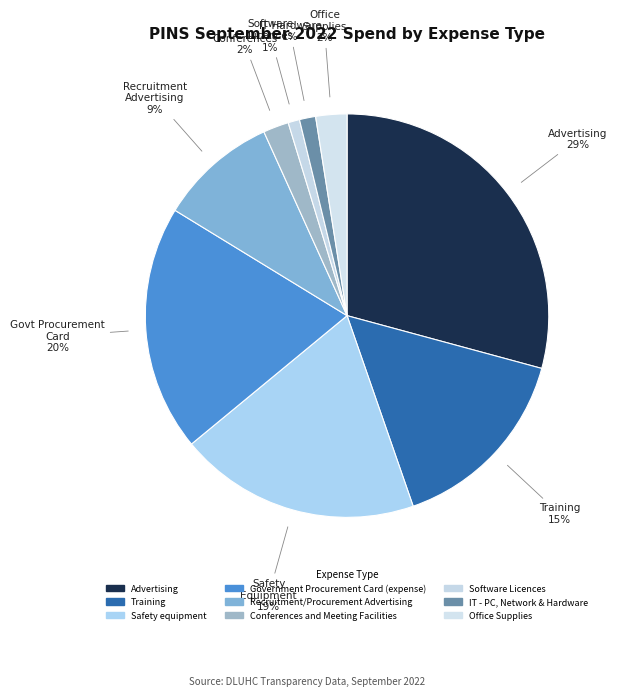

Combined, do Recruitment/Procurement Advertising and Safety equipment account for over 50%?

No